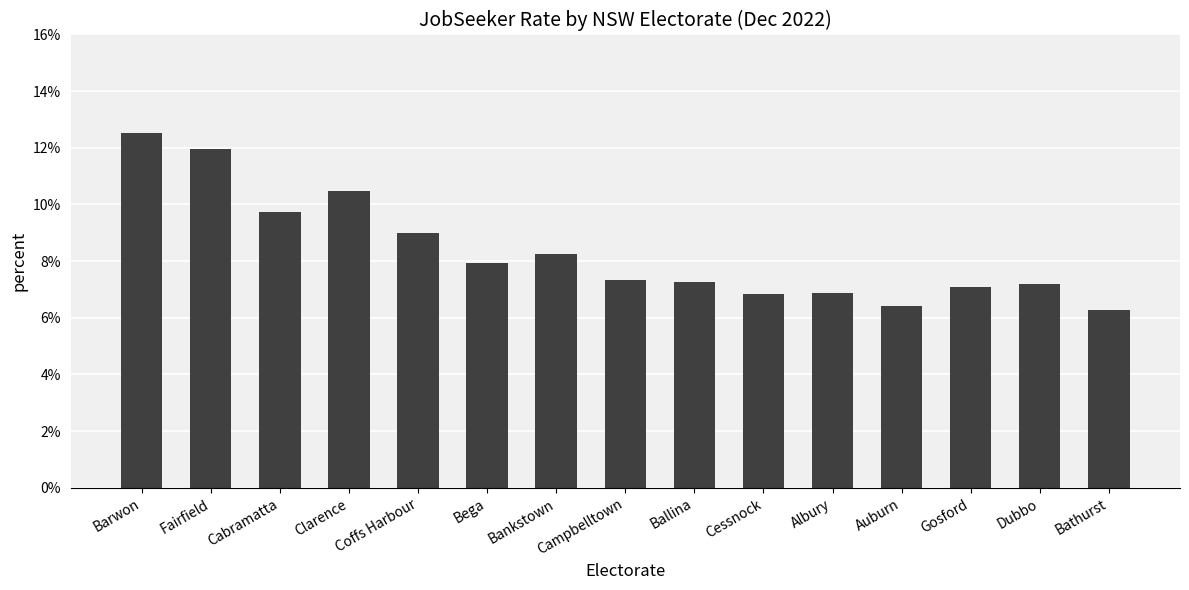

Are the bars horizontal?

No